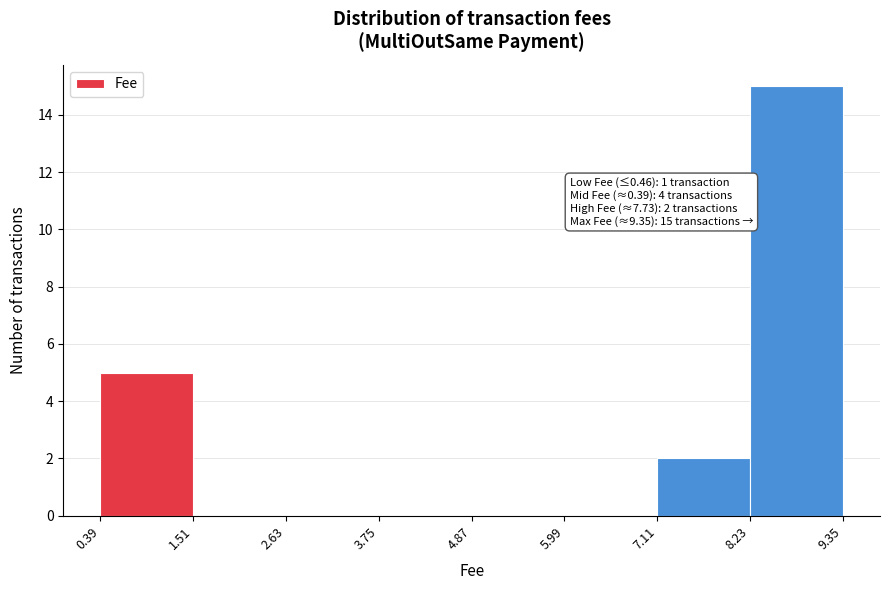

Over which range of the x-axis is the bar tallest?

8.23 to 9.35